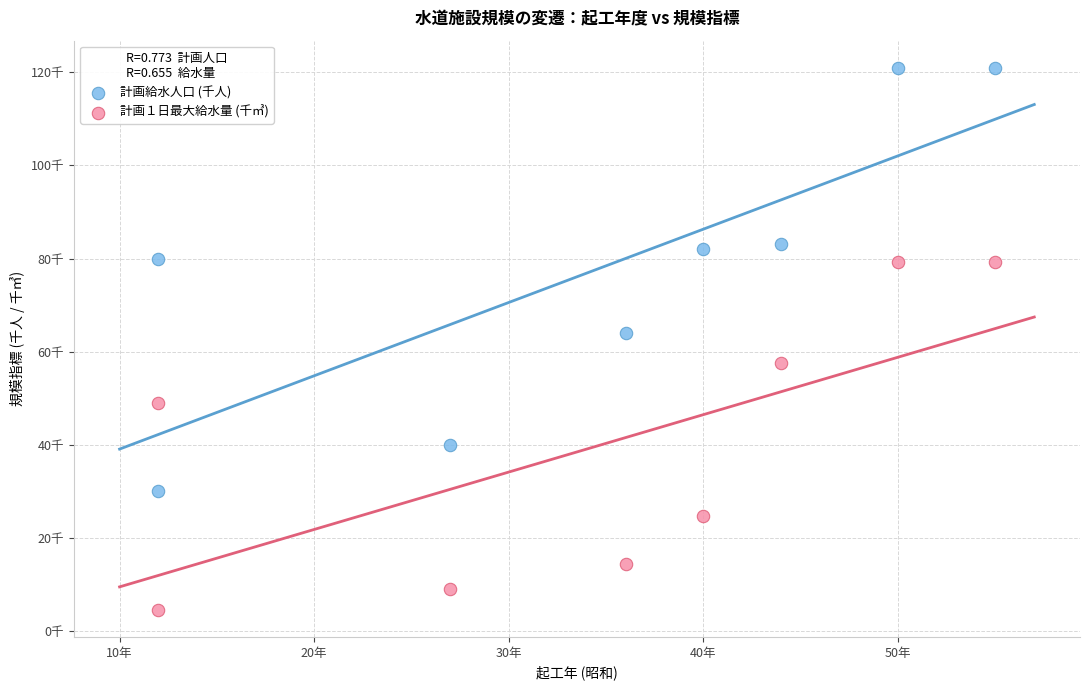

Which series has the largest Y range (max minus min)?

計画給水人口 (千人)